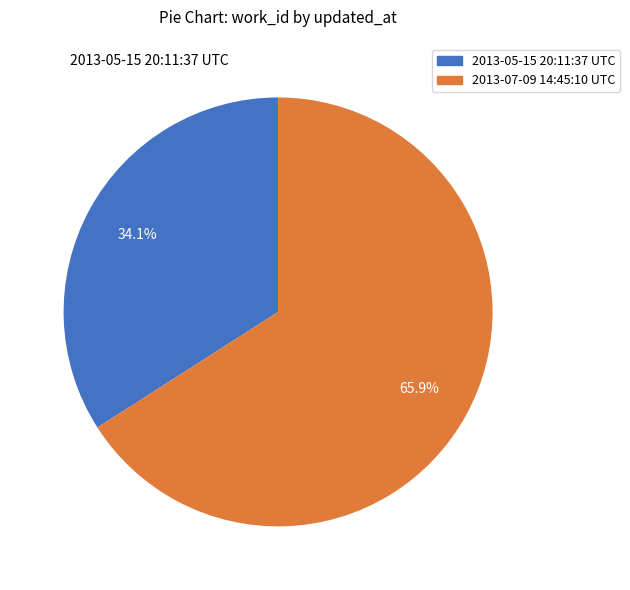

Approximately how many times larger is the value at 2013-07-09 14:45:10 UTC compared to 2013-05-15 20:11:37 UTC?

1.9